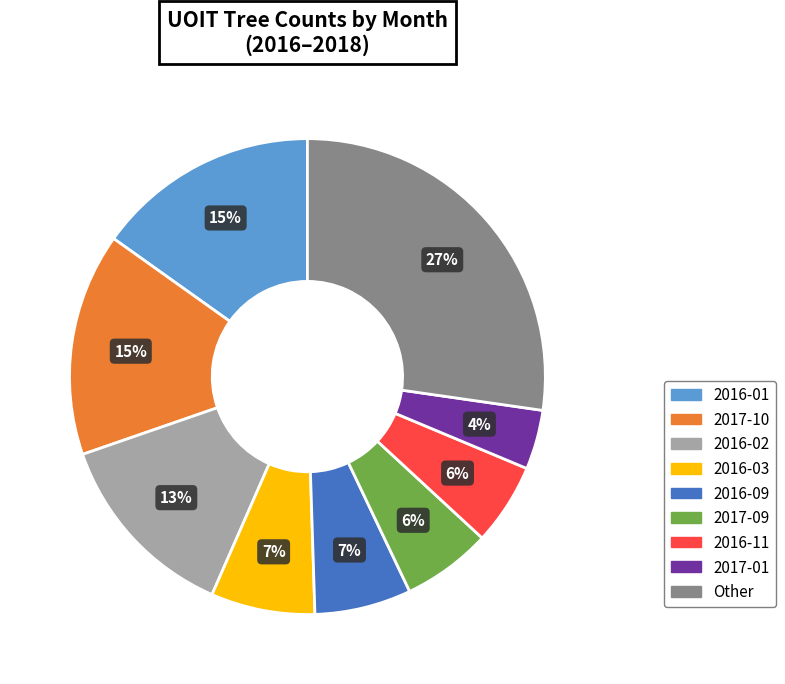

Is there a majority slice in this chart?

No